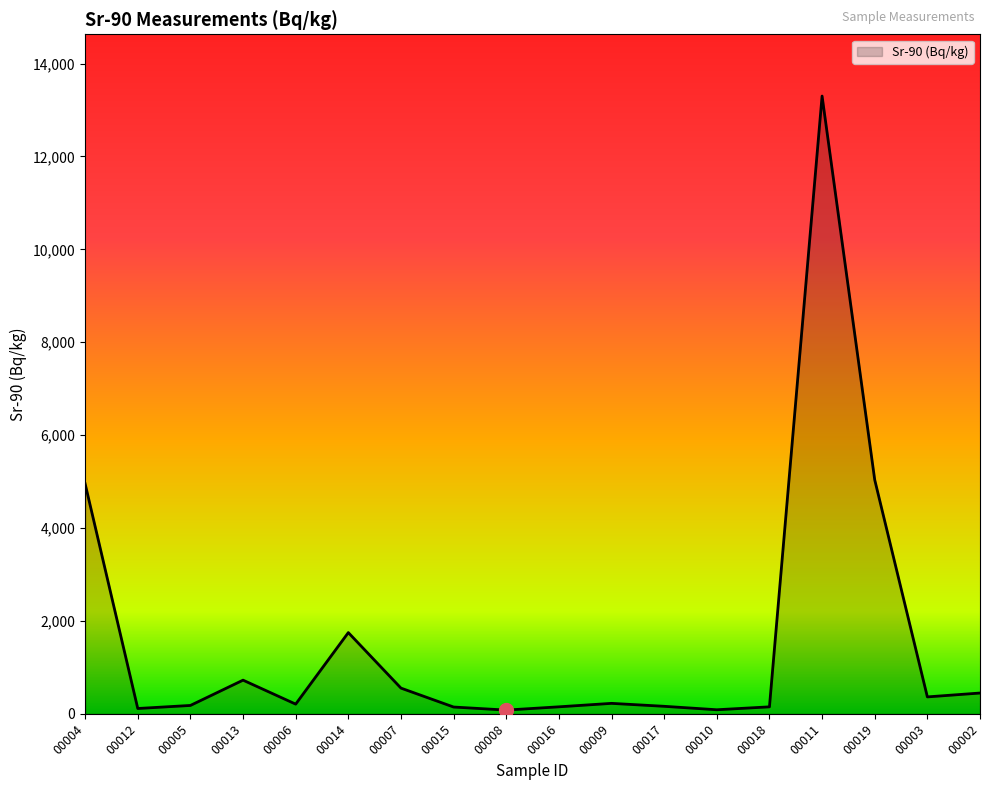

What is the sum of all values?

28621.8